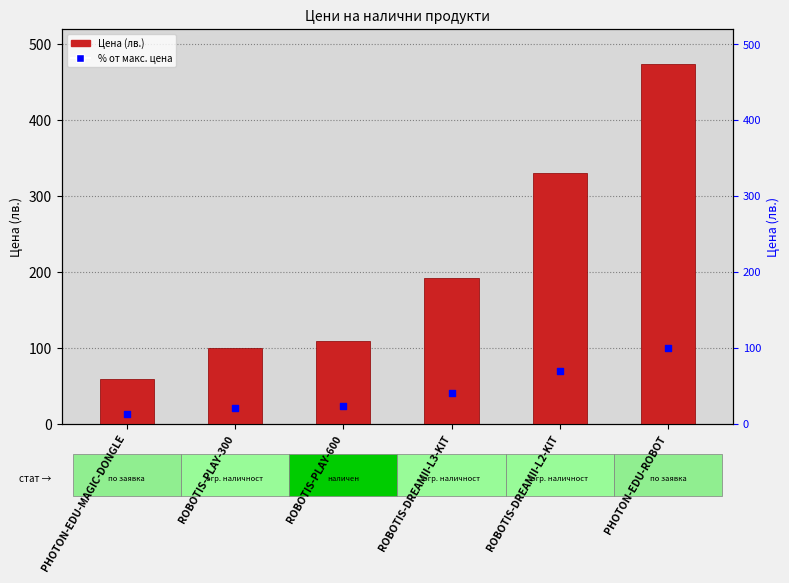

What is the total value across all series at ROBOTIS-DREAMII-L3-KIT?

231.8